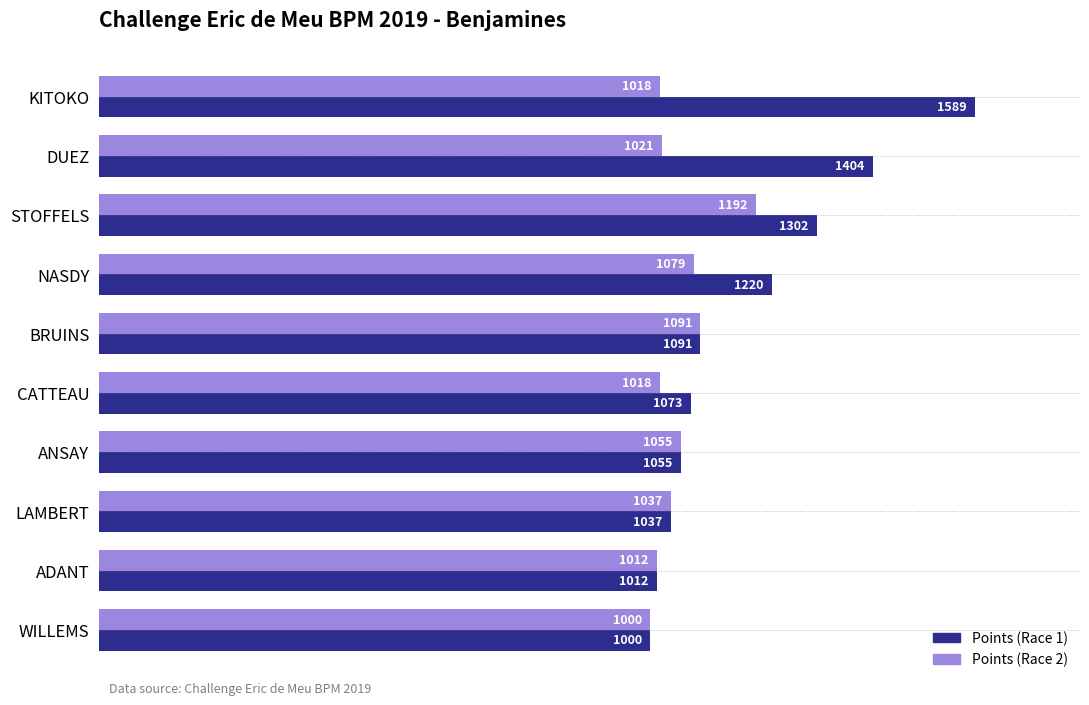

List the series in order of their overall mean, lowest first.

Points (Race 2), Points (Race 1)